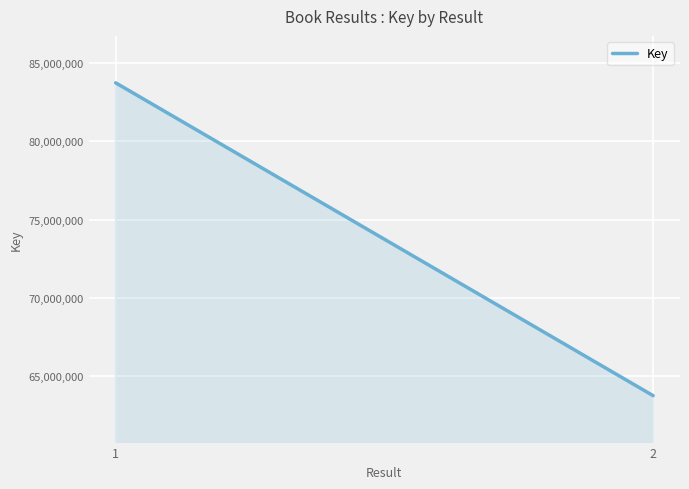

What is the change in value from 1 to 2?

-19966485